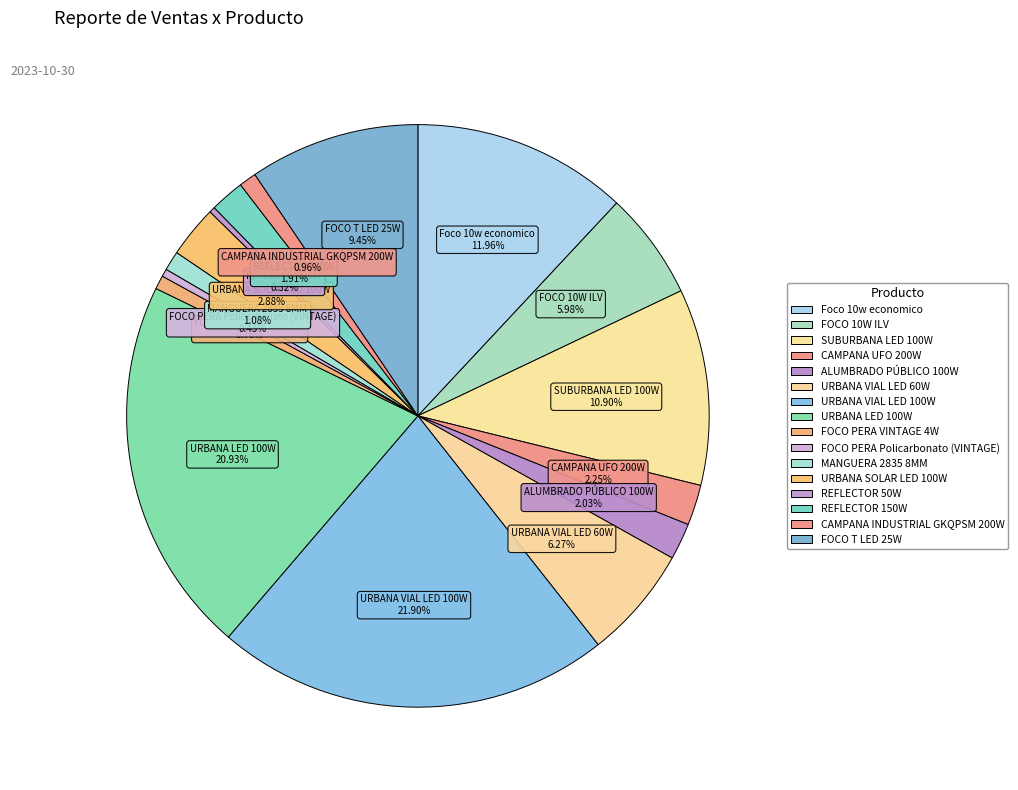

Is there a majority slice in this chart?

No